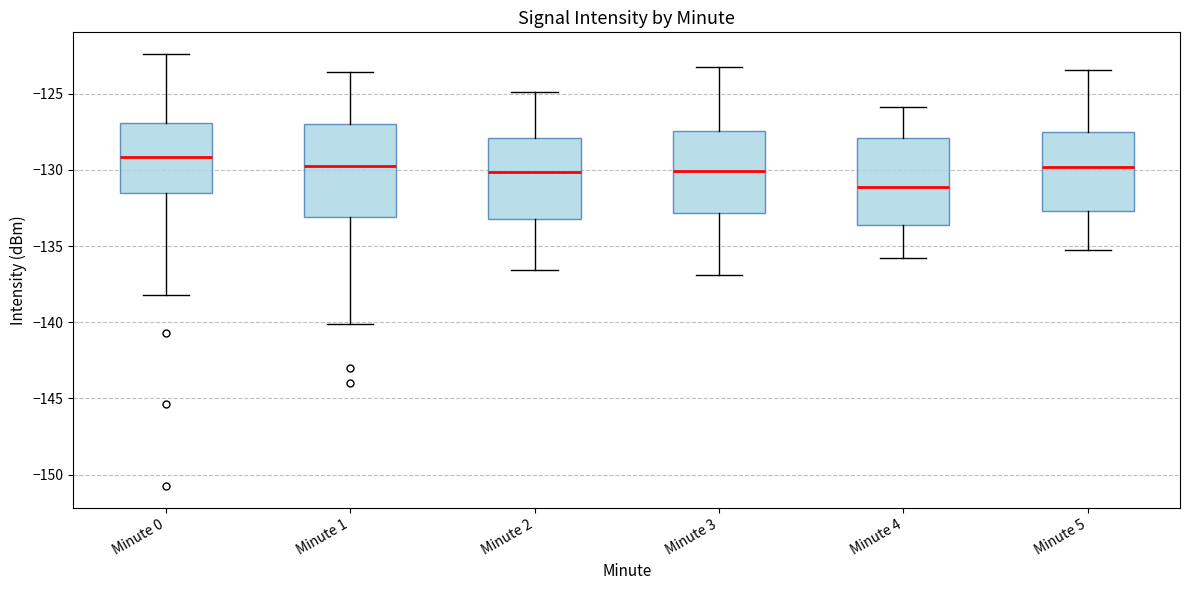

Where does the upper whisker of the box for Minute 4 end on the y-axis? The values are not printed on the chart, so give them approximately, as read against the axis.

-126.0